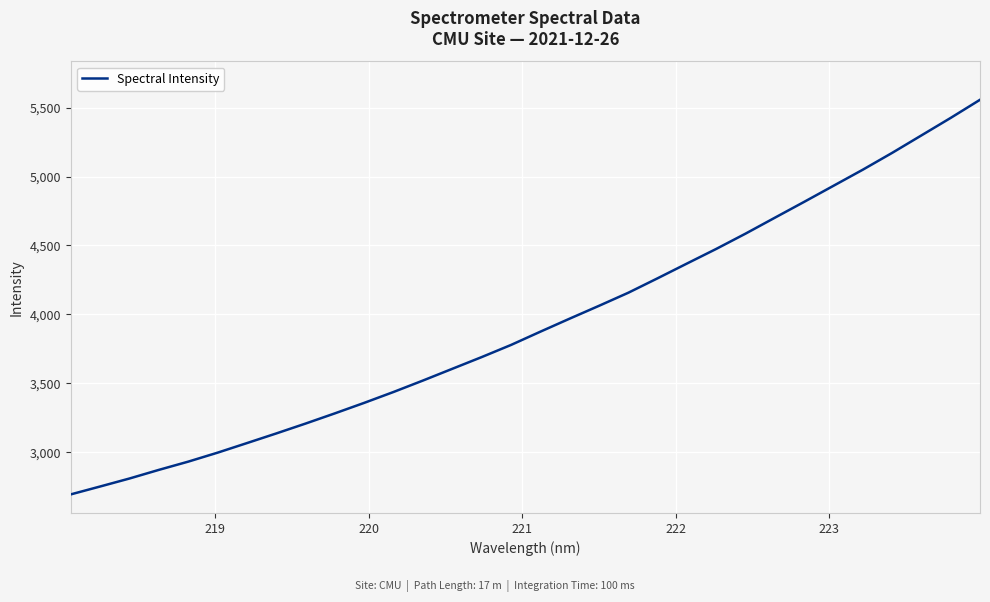

What is the greatest value displayed?

5556.3